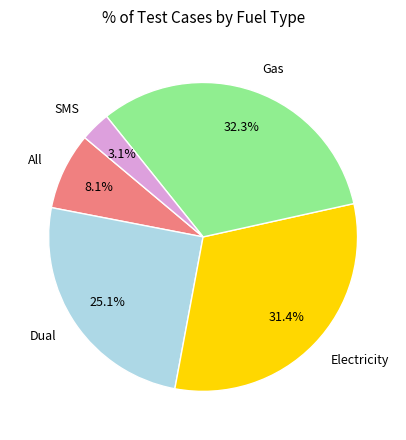

Does any single category account for the majority?

No